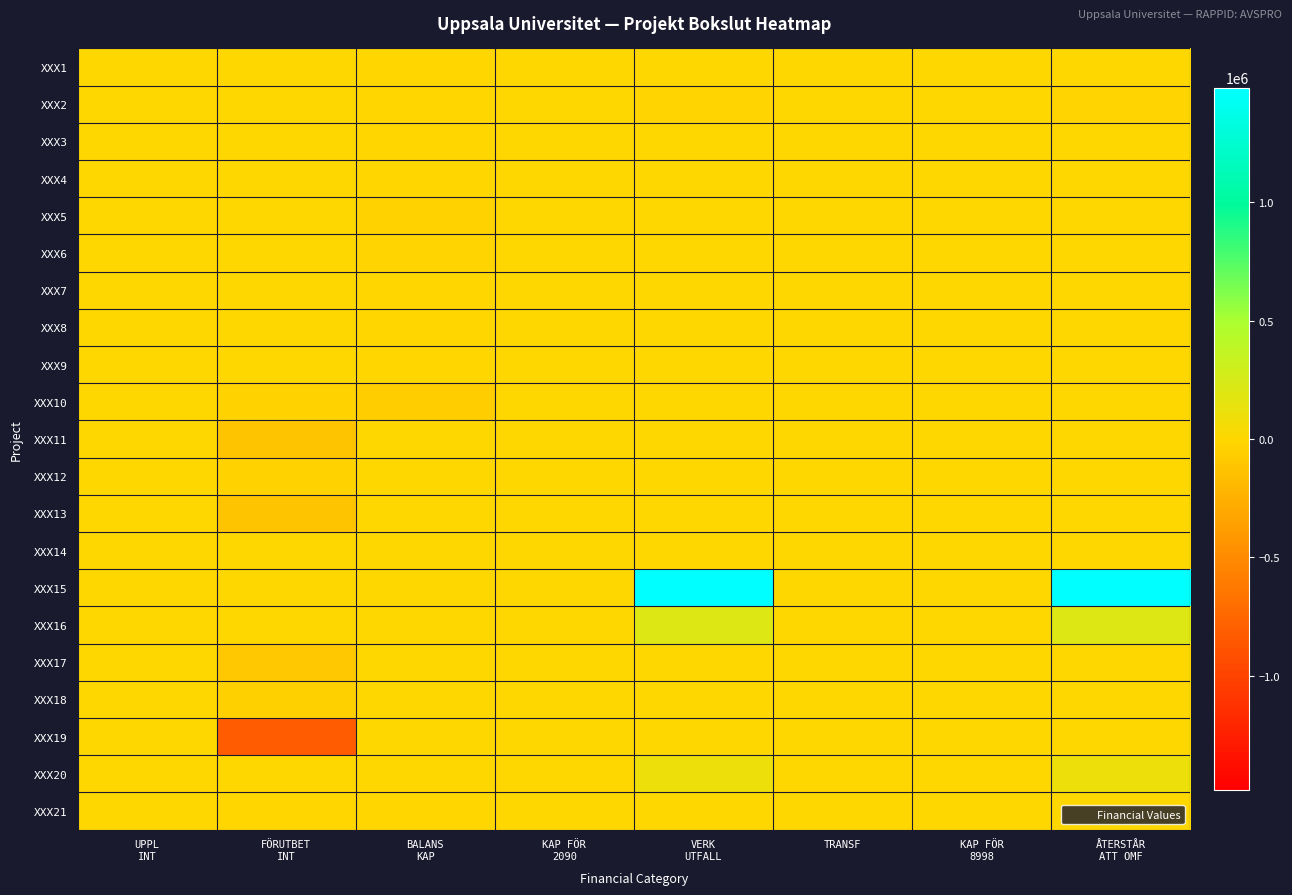

What is the spread (max minus min) of values at BALANS
KAP?

64352.0